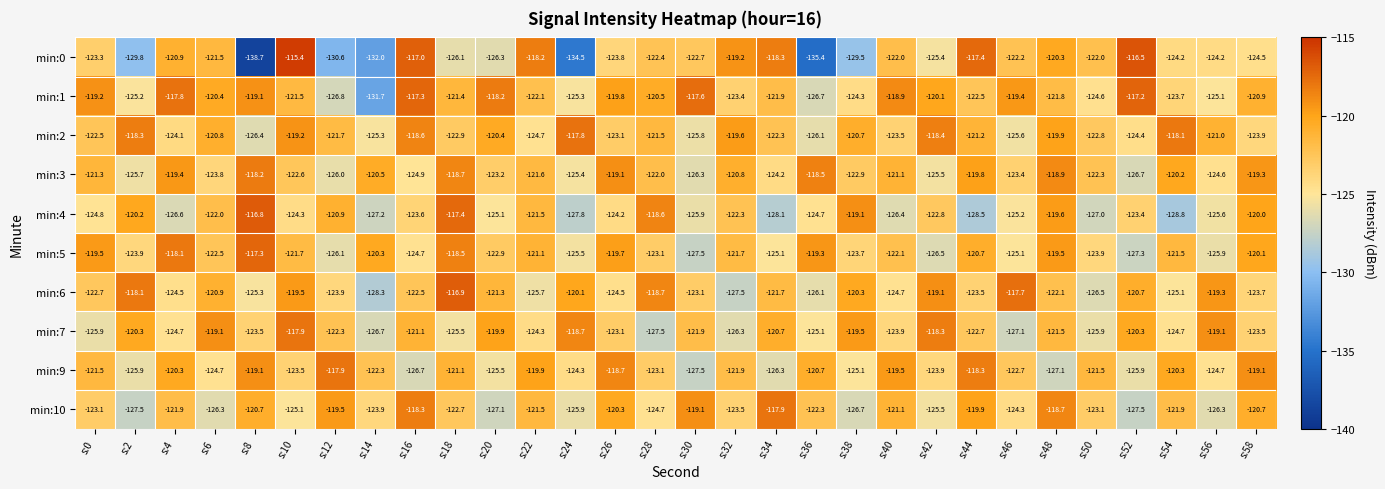

Is it true that min:4 equals -123.6 at s:16?

True